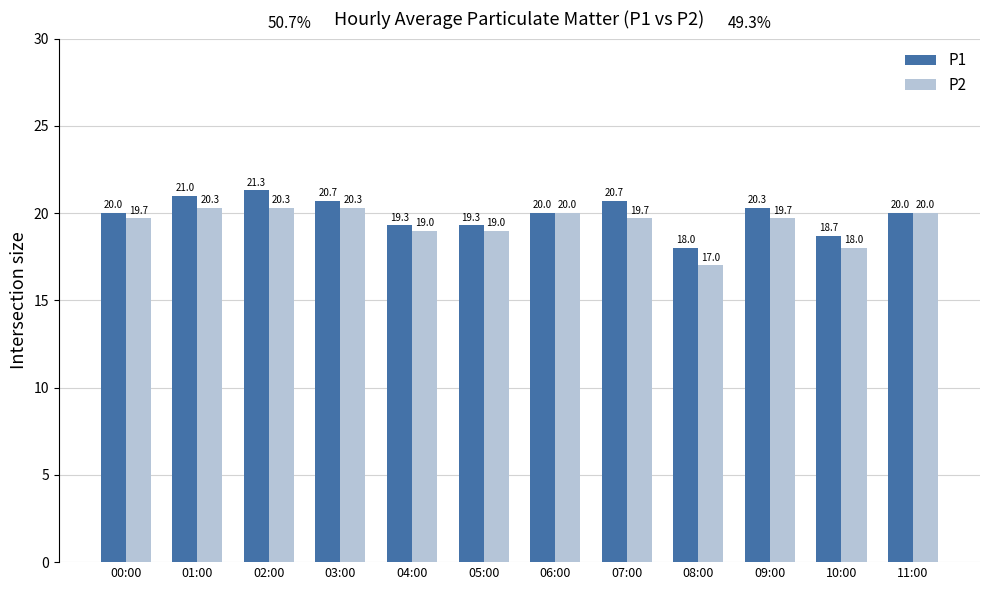

Does the chart contain any negative values?

No